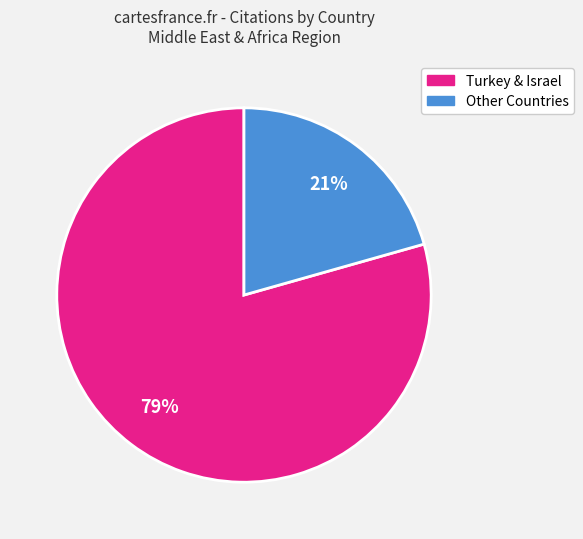

To the nearest percent, what is the average slice percentage?

50%